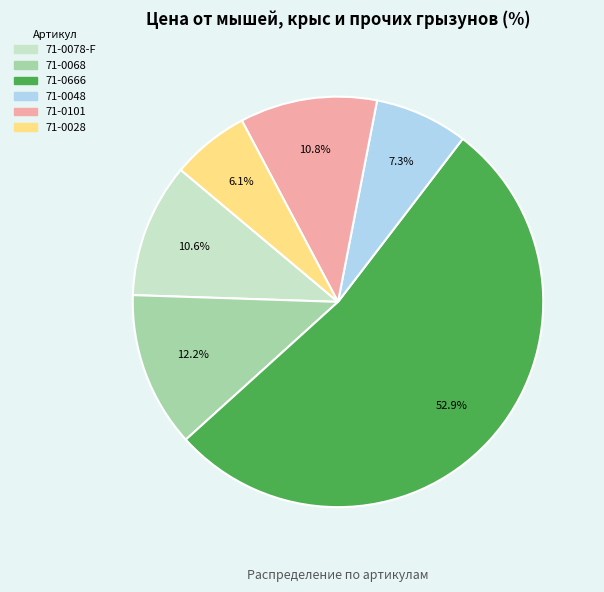

To the nearest percent, what percentage of the pie is 71-0048?

7%